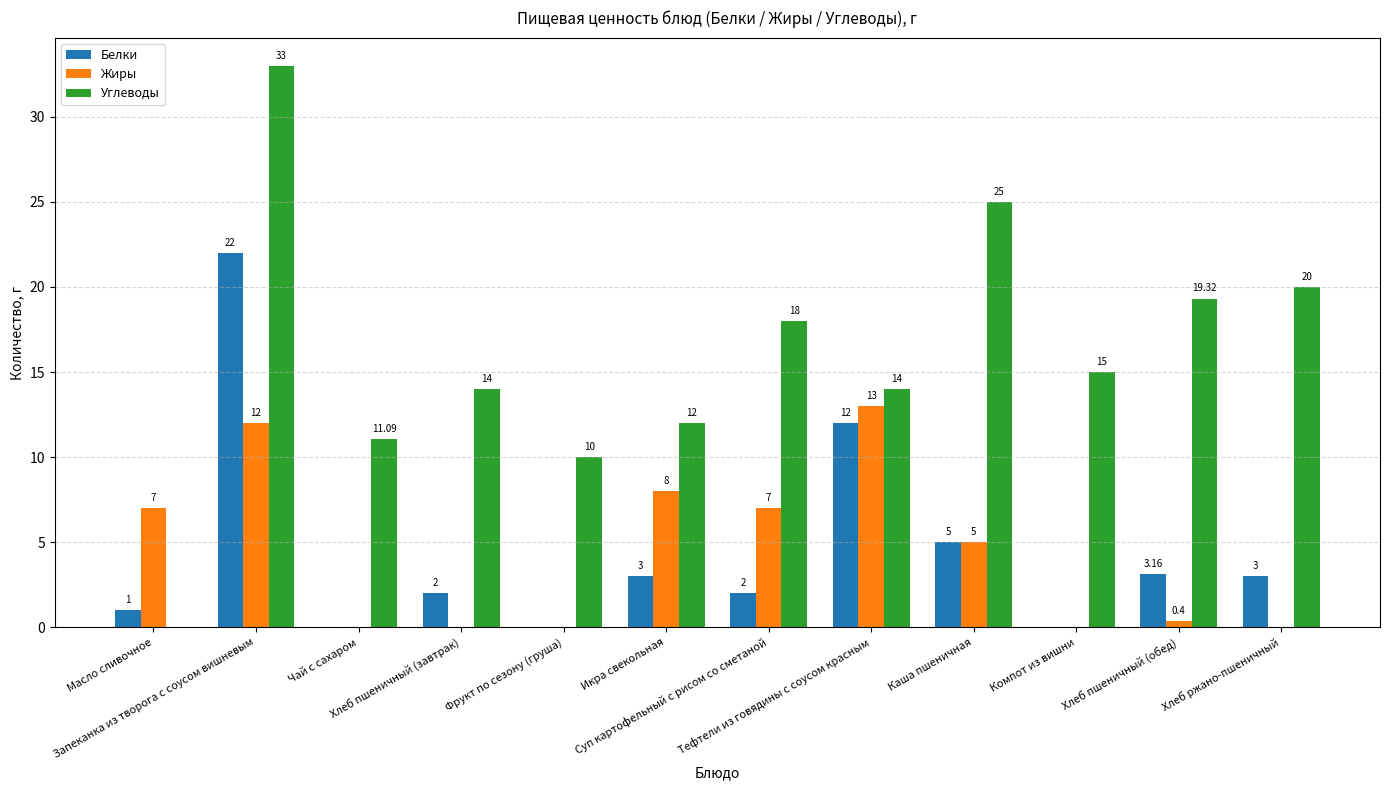

How many categories are shown in the chart?

12